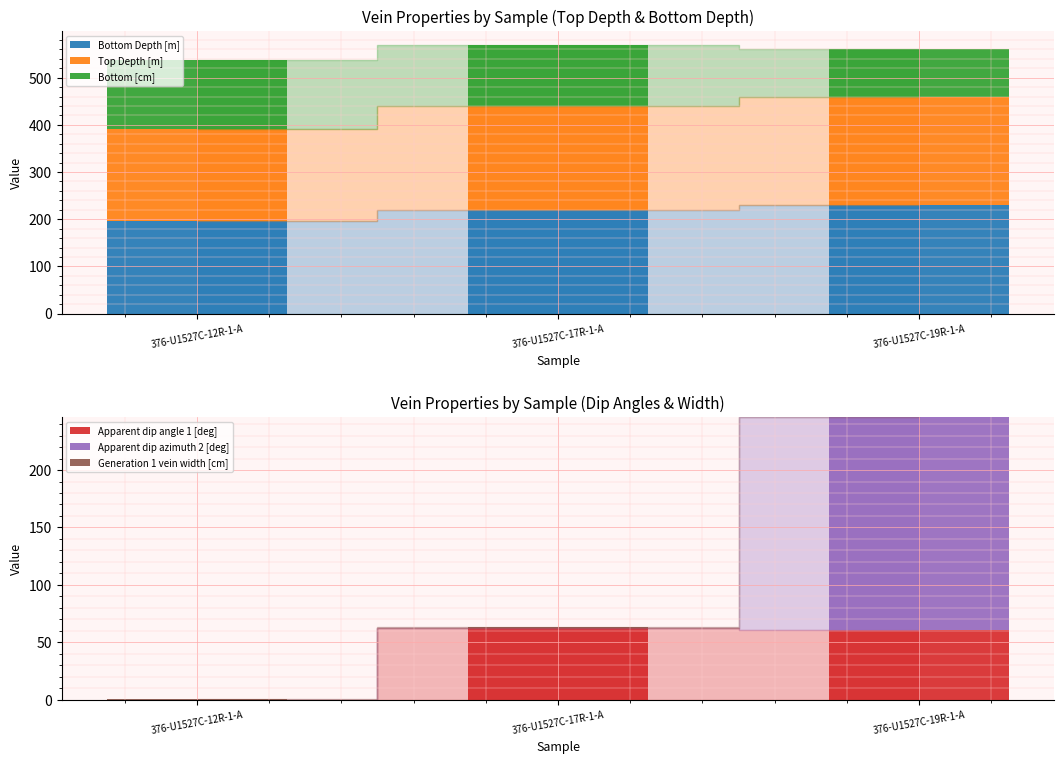

What position from the right is 376-U1527C-12R-1-A?

3